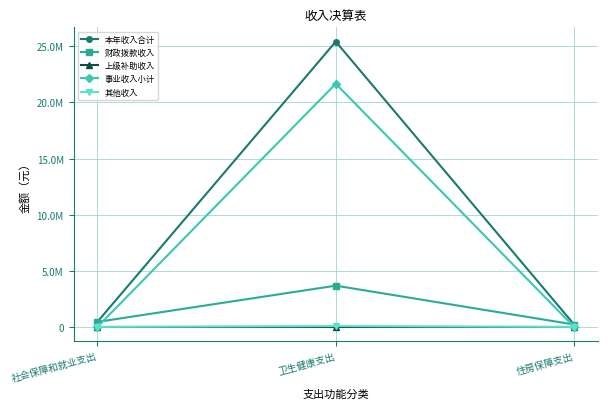

At which label does 本年收入合计 first exceed 447707?

卫生健康支出